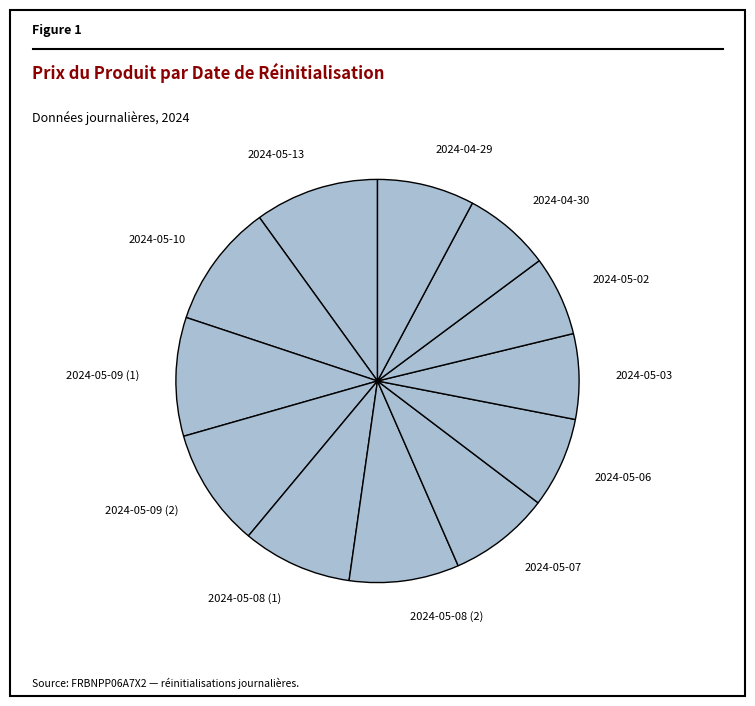

Approximately how many times larger is the value at 2024-05-02 compared to 2024-05-07?

0.8